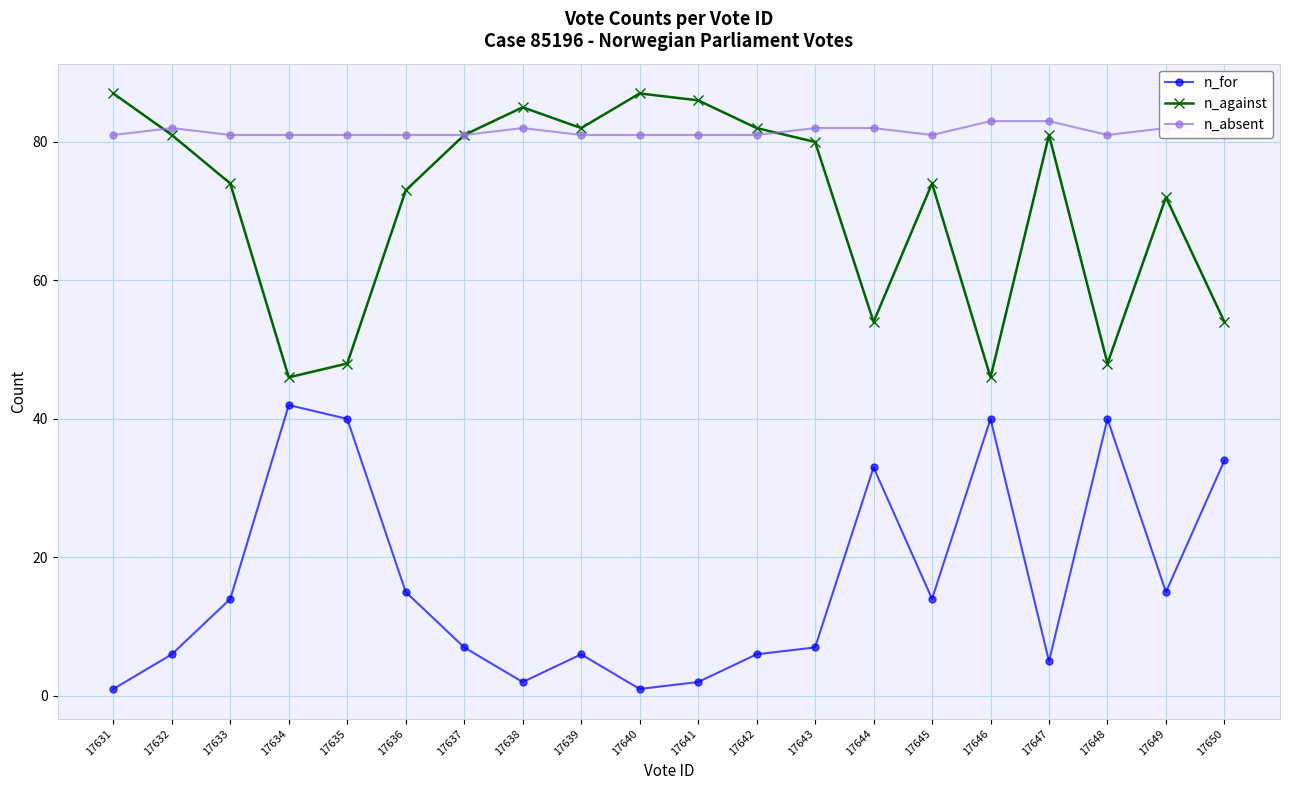

What is the difference between the maximum and minimum values in the n_for series?

41